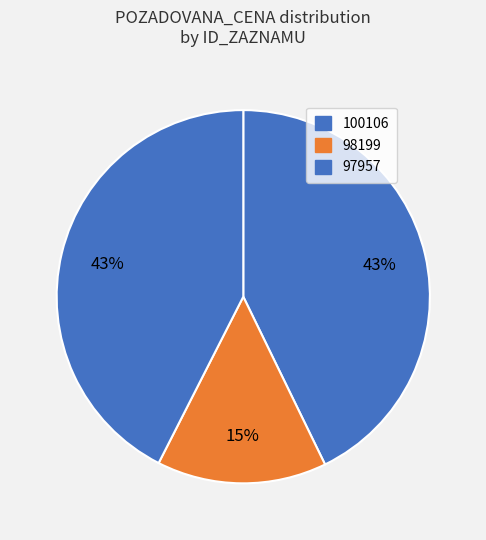

Combined, what portion of the pie is 100106 and 98199?

57.5%